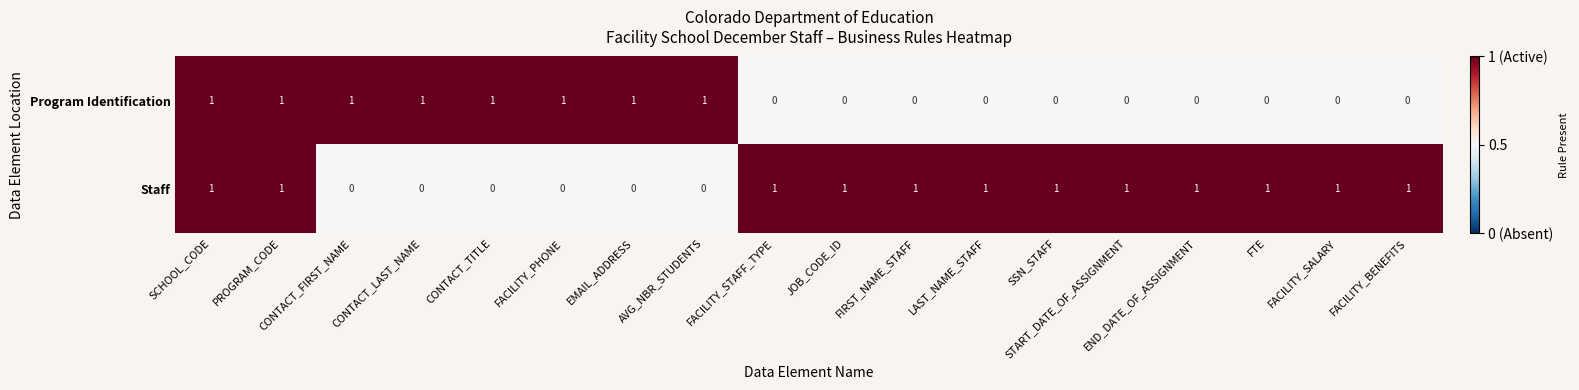

Which series has the largest total across all categories?

Staff